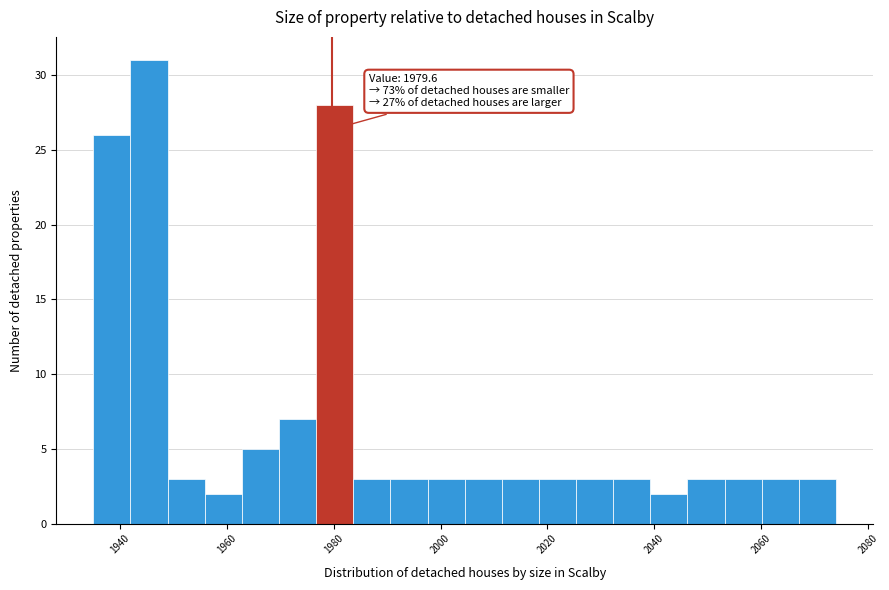

Read against the x-axis, roughly where is the centre of the tallest bar?

1946